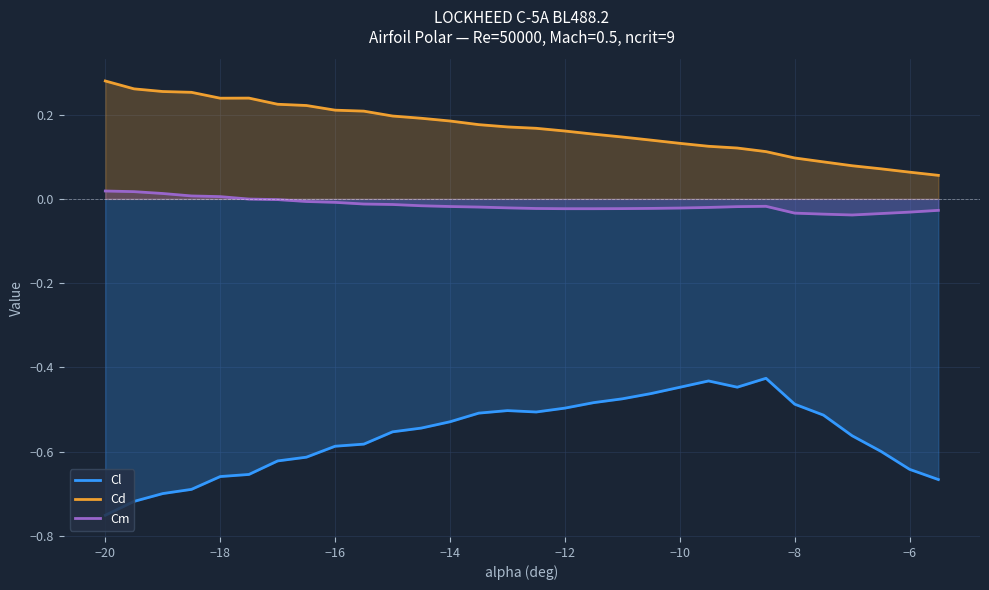

Count the number of data series in this chart.

3